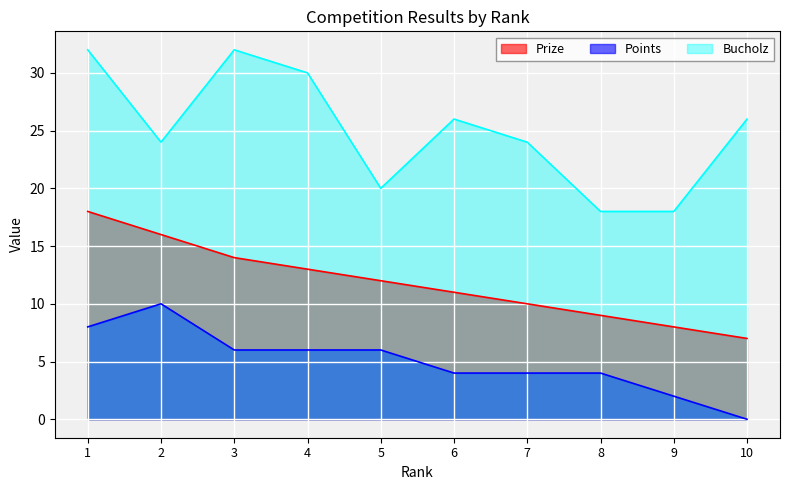

What are all the series names shown in the legend?

Prize, Points, Bucholz